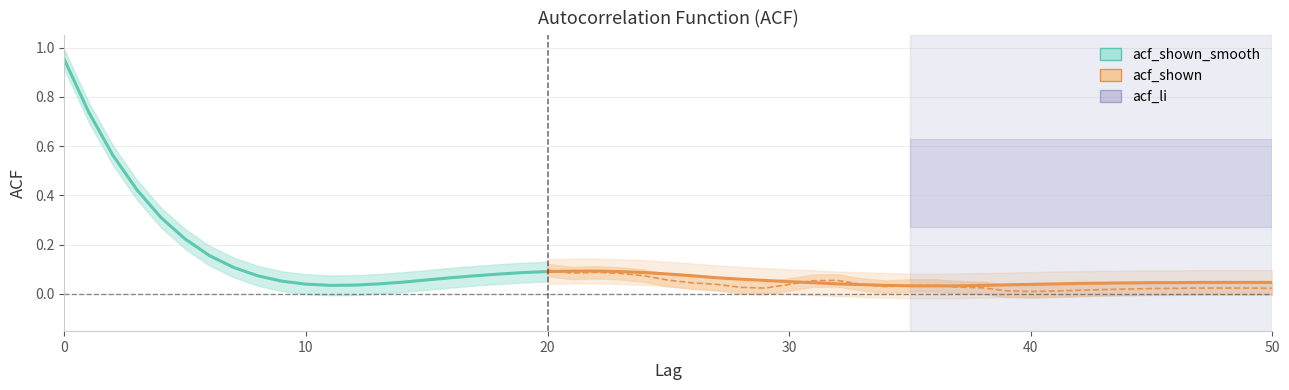

Which has a higher value, 6 or 9?

6